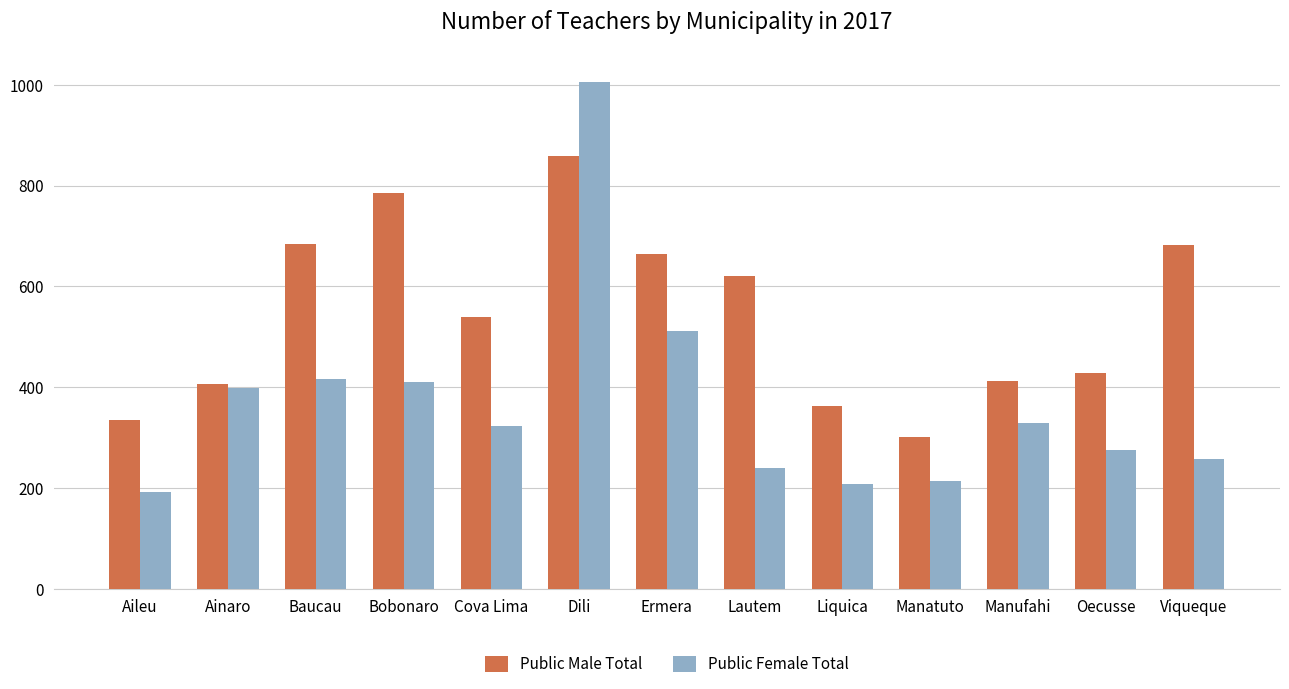

Read the Public Male Total value at Aileu, to the nearest 10.

340